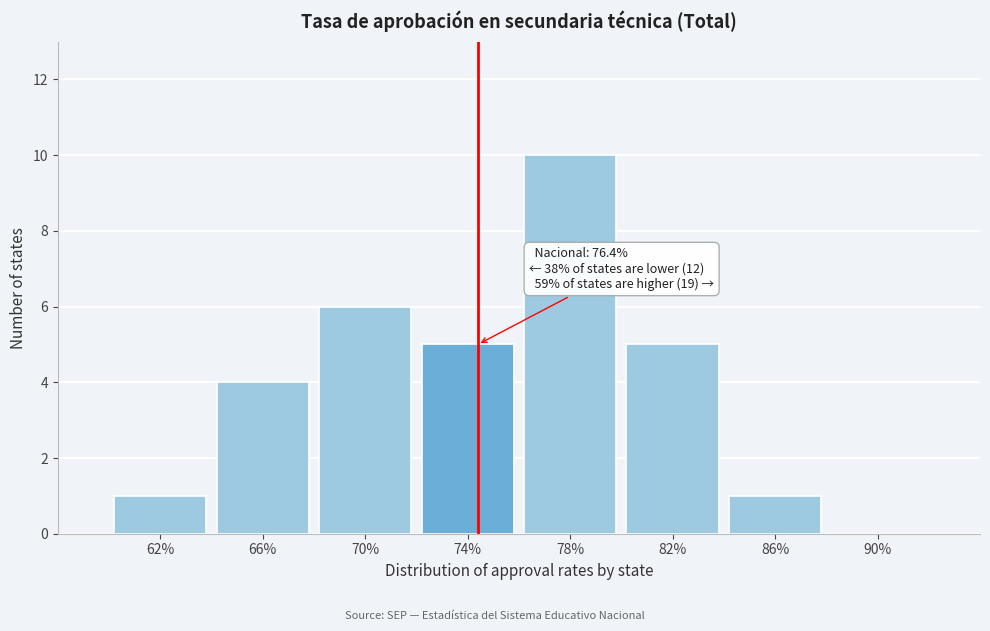

Reading left to right, transcribe all the data shown in this chart.

62%=1	66%=4	70%=6	74%=5	78%=10	82%=5	86%=1	90%=0